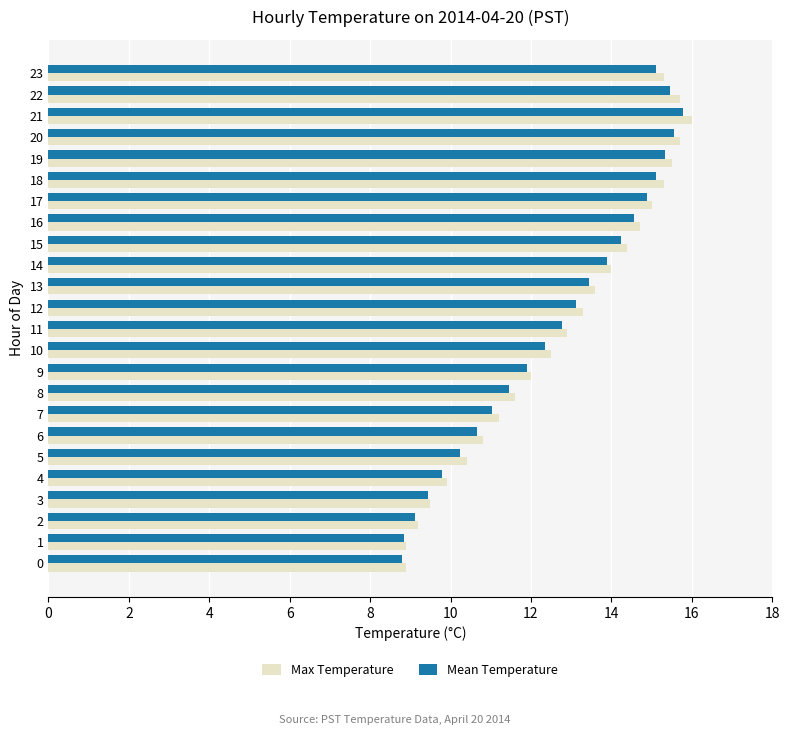

How many series are shown in this chart?

2